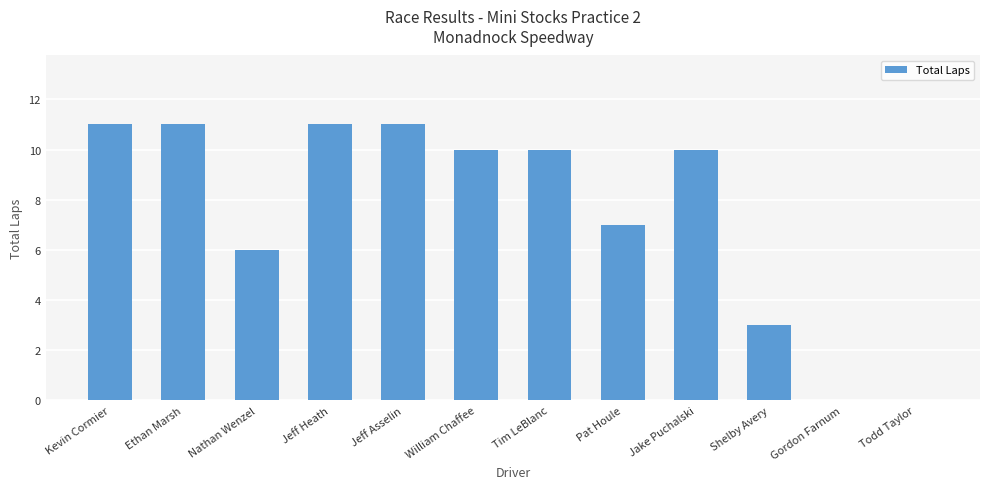

Reading left to right, what are all the values shown in this chart?

Kevin Cormier=11	Ethan Marsh=11	Nathan Wenzel=6	Jeff Heath=11	Jeff Asselin=11	William Chaffee=10	Tim LeBlanc=10	Pat Houle=7	Jake Puchalski=10	Shelby Avery=3	Gordon Farnum=0	Todd Taylor=0